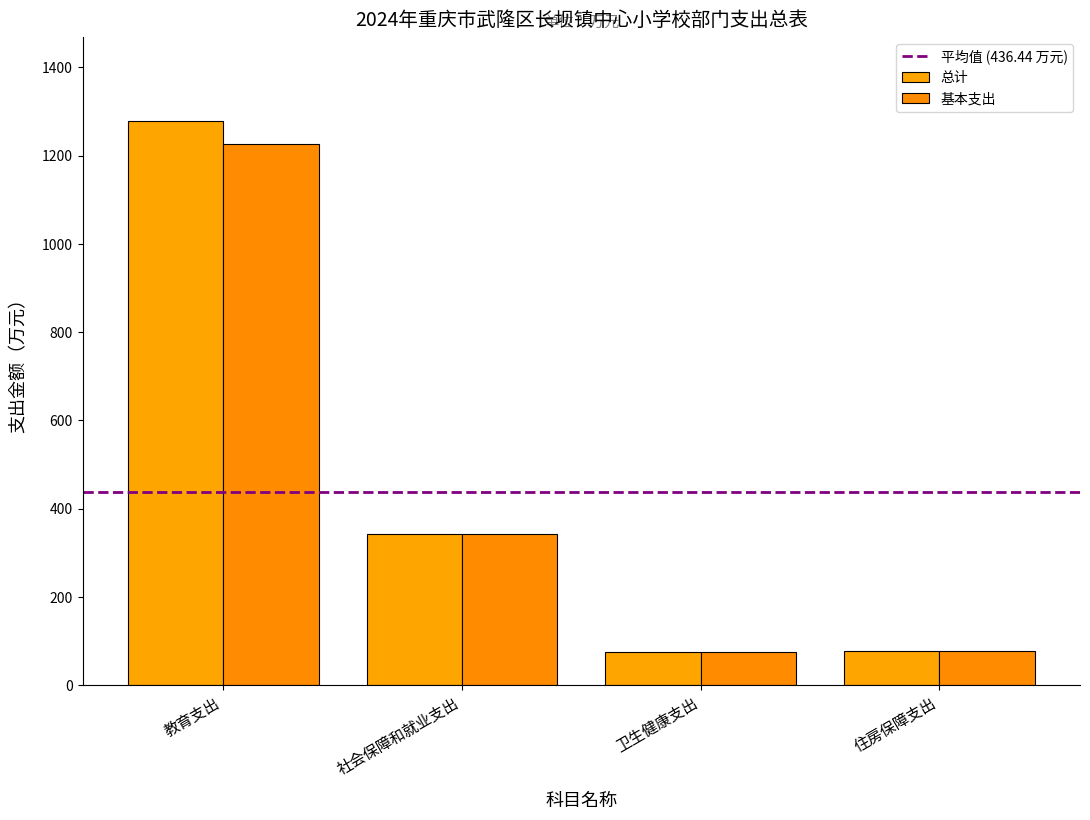

How many groups of bars are there?

4